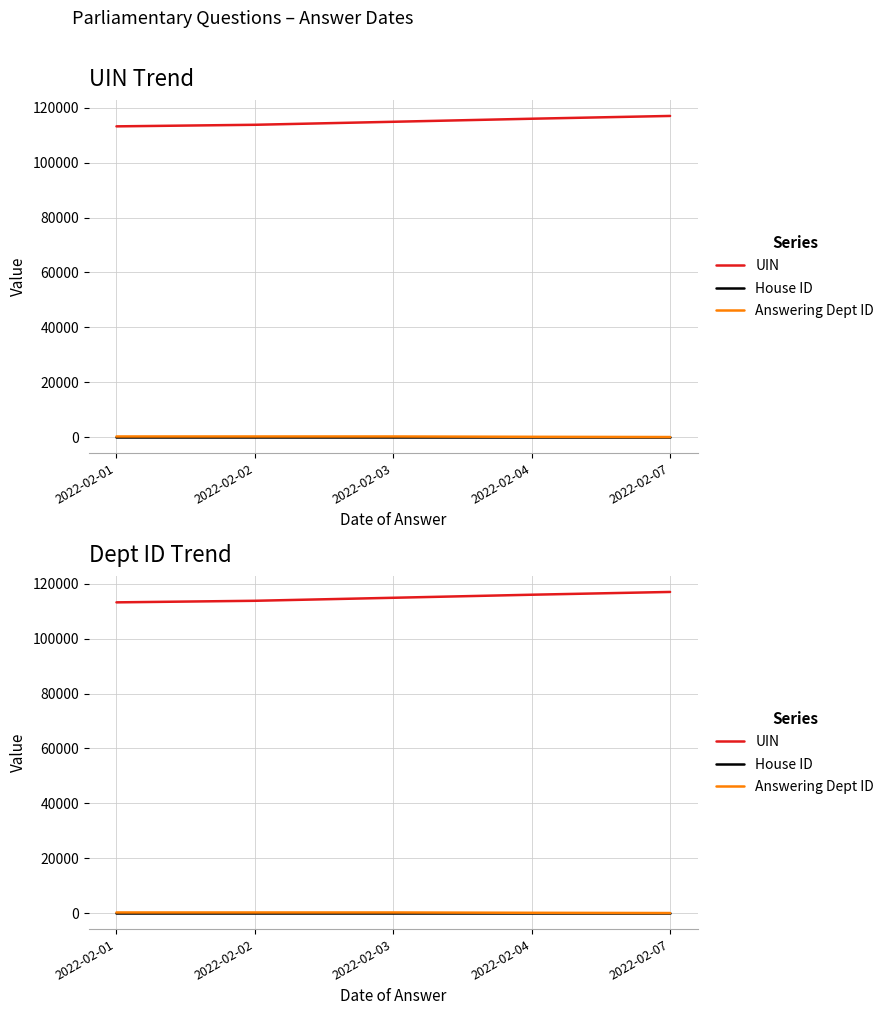

What is the approximate value of House ID at 2022-02-07?

1.0